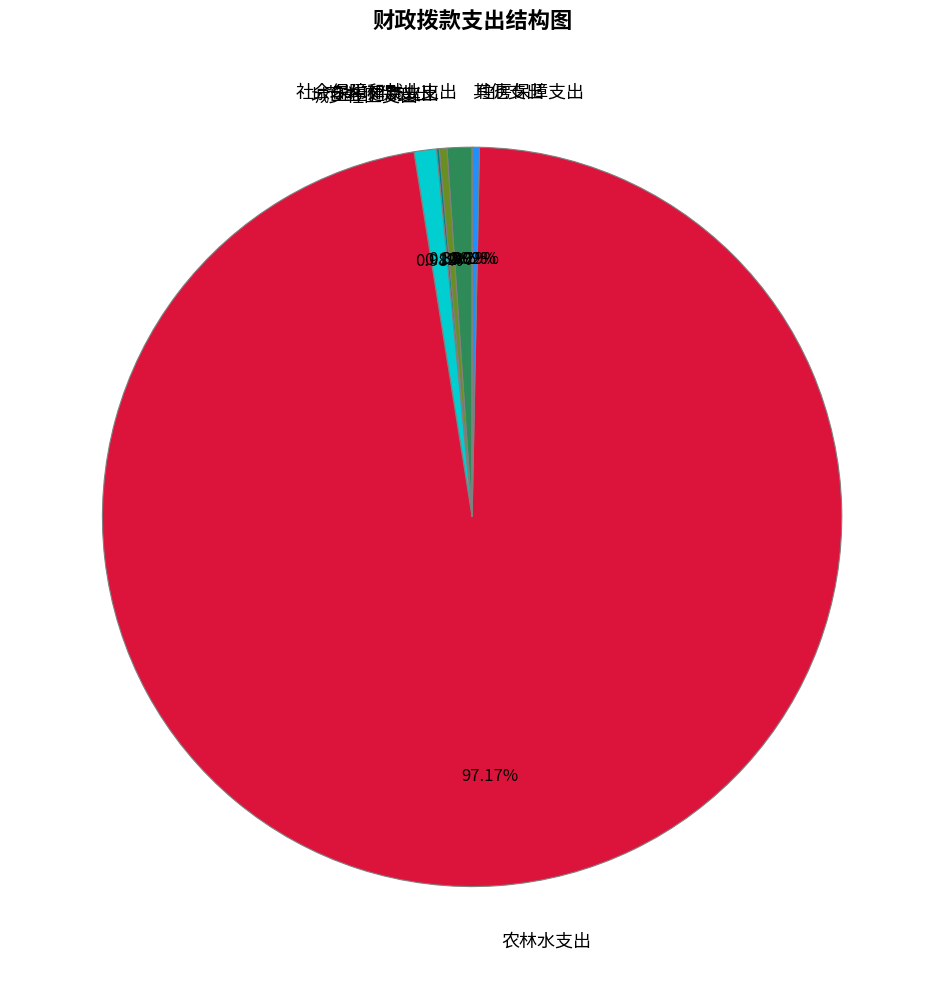

Is there a majority slice in this chart?

Yes